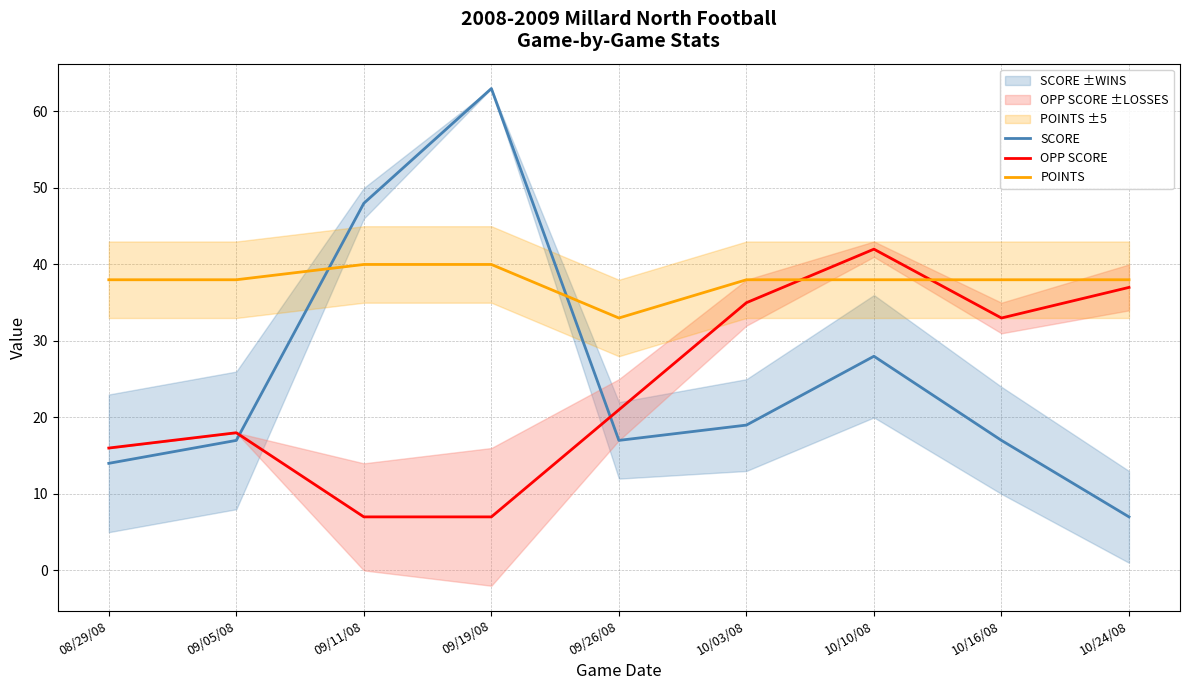

Which has a higher value, 10/16/08 or 09/19/08?

09/19/08